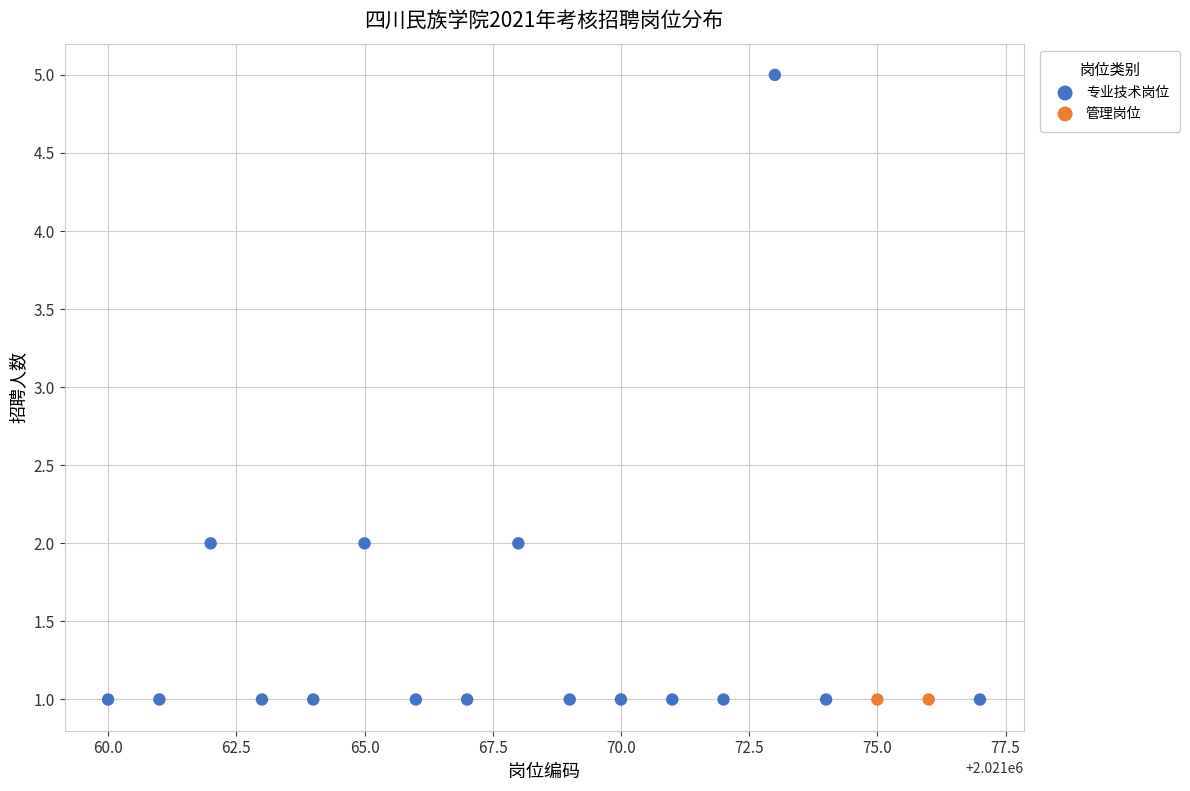

What are all the series names shown in the legend?

专业技术岗位, 管理岗位